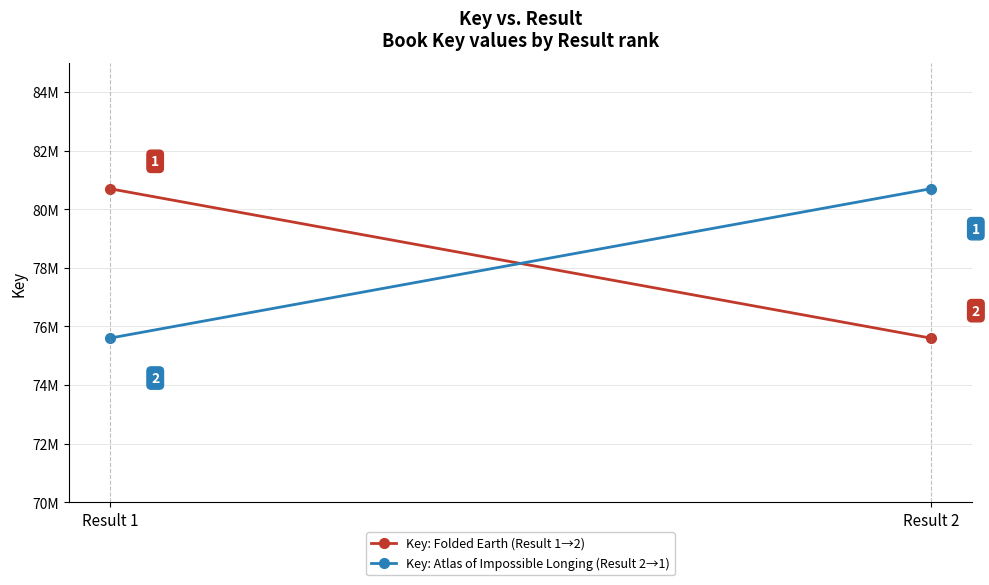

The Key: Folded Earth (Result 1→2) series shows 75600000 at Result 2. True or false?

True